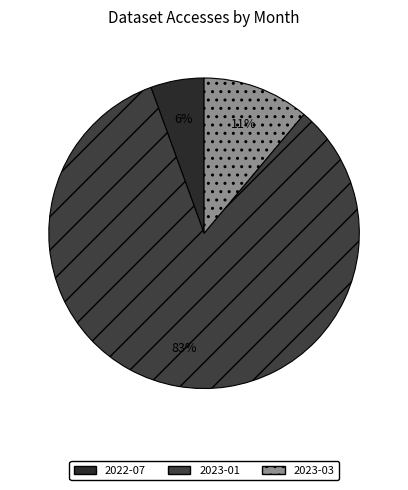

Which category accounts for the majority?

2023-01